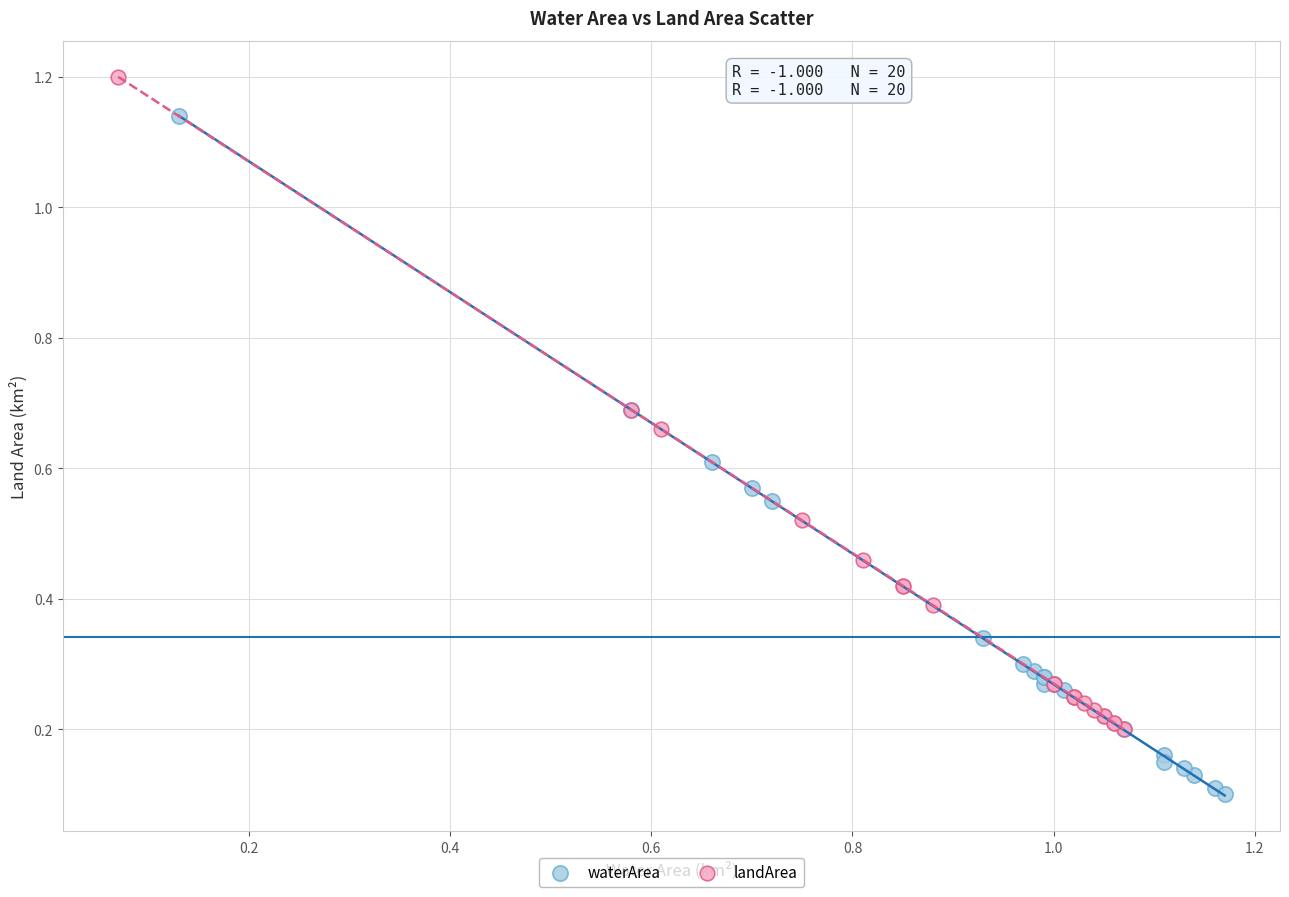

Which series contains the highest Y value?

landArea